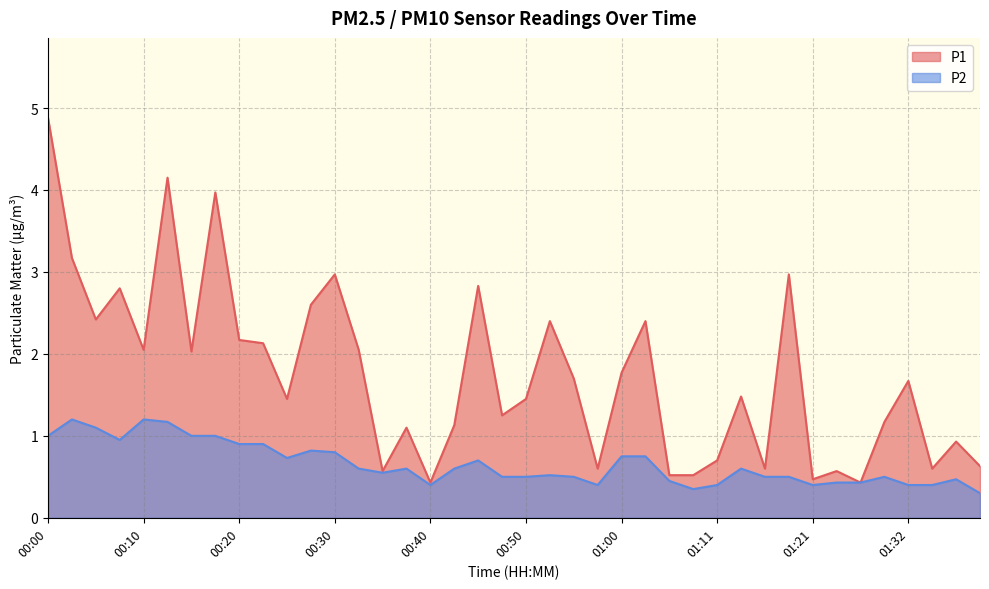

True or false: P2 and P1 cross at least once.

False